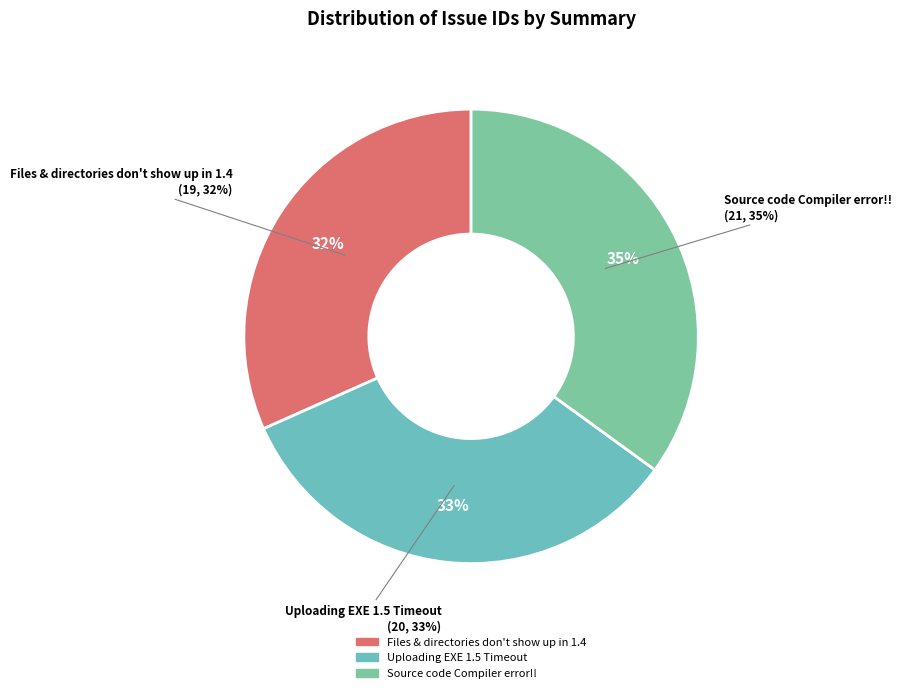

Approximately how many times larger is the value at Uploading EXE 1.5 Timeout compared to Source code Compiler error!!?

1.0